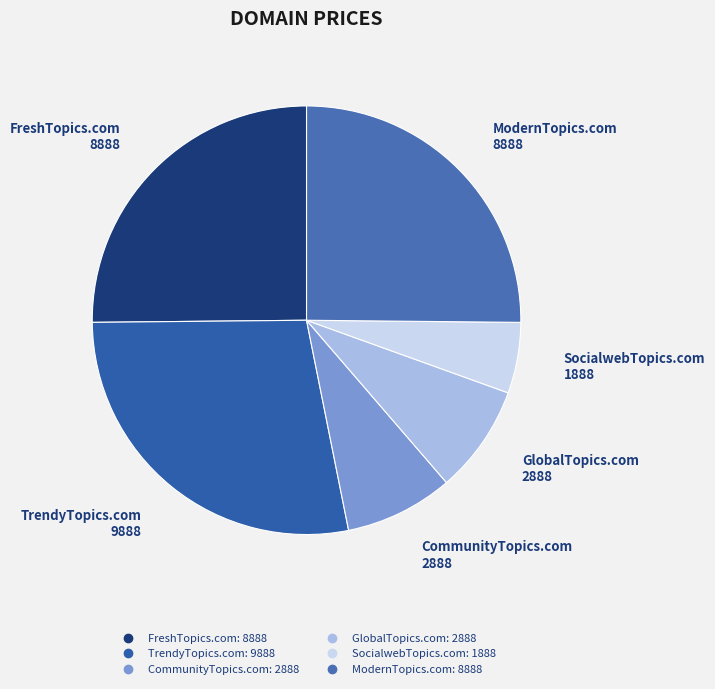

Is the sum of SocialwebTopics.com and ModernTopics.com greater than half?

No